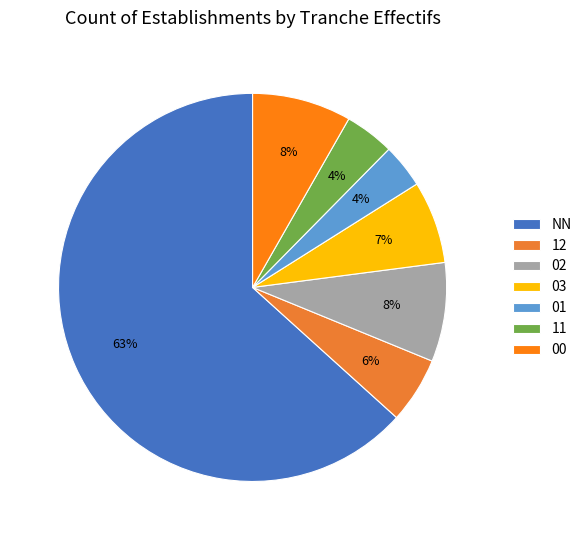

Between 02 and 11, which is larger?

02